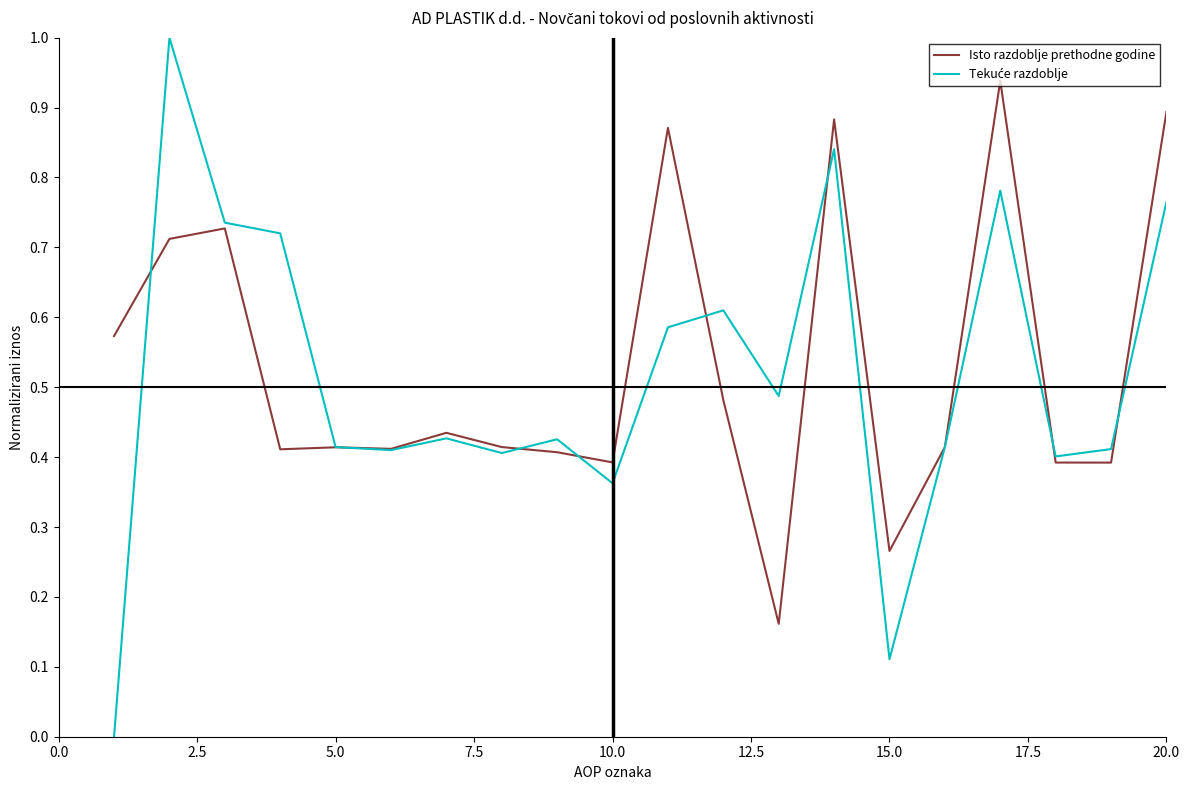

Is this an area chart (filled region under the line)?

No